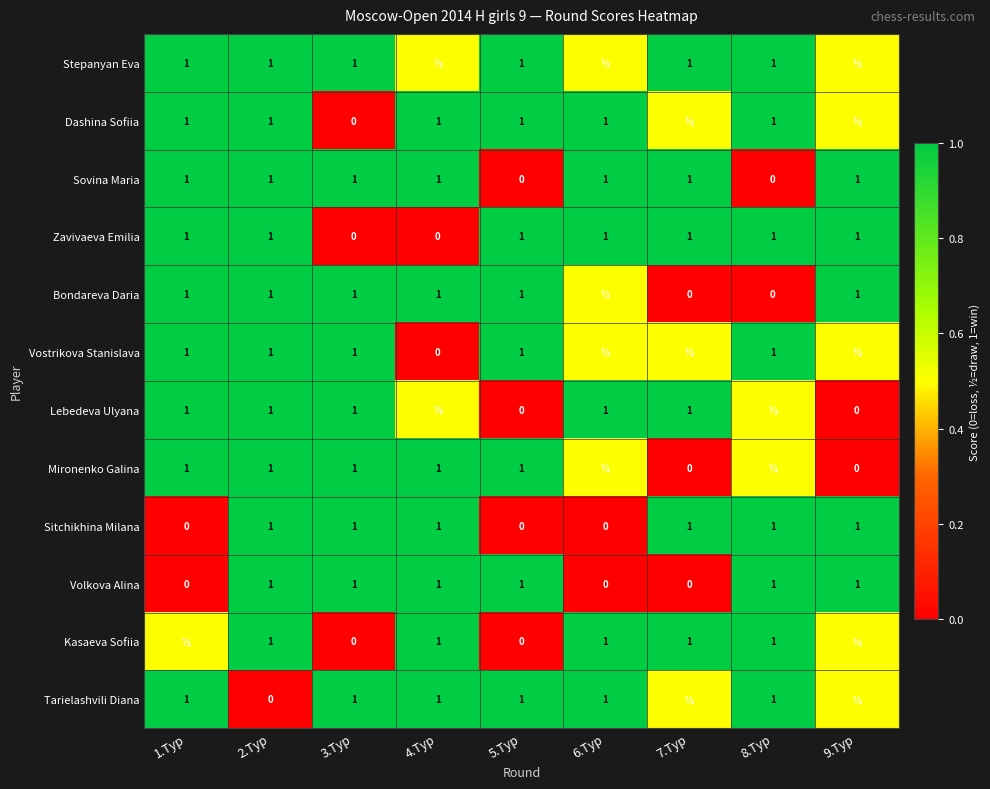

Is the value of Stepanyan Eva at 7.Тур greater than the value of Tarielashvili Diana at 2.Тур?

Yes